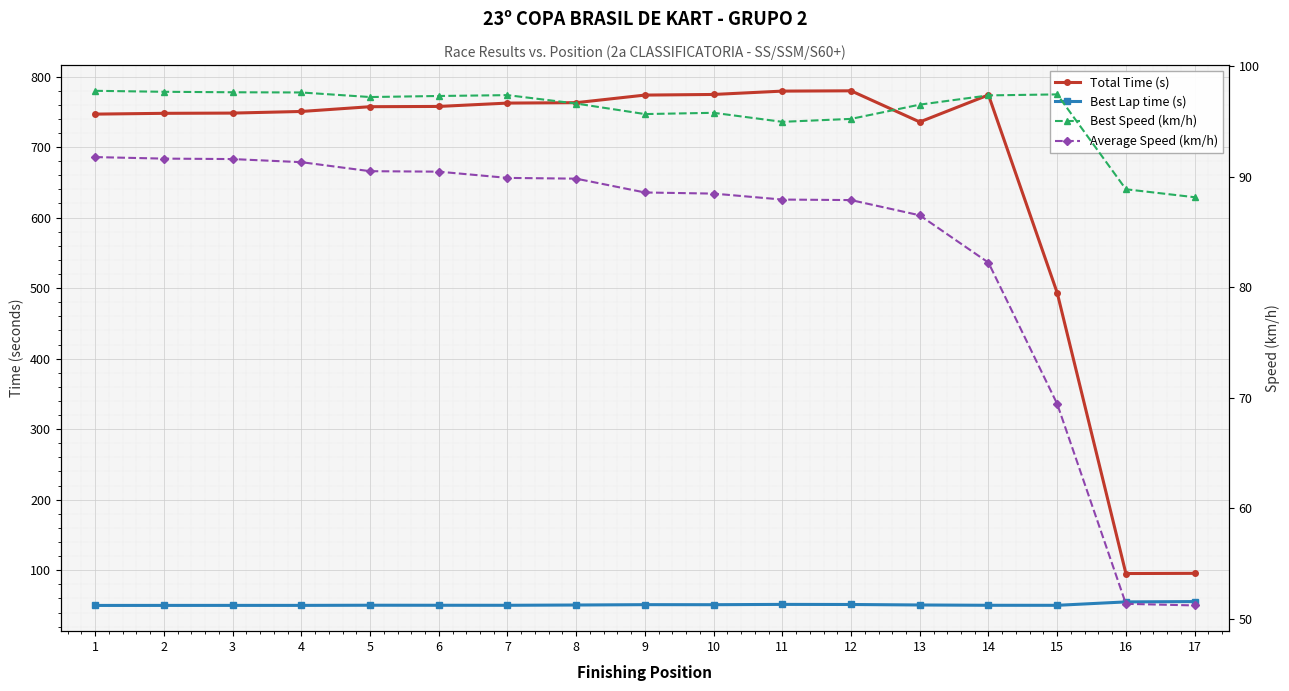

The value of Best Speed (km/h) at 3 is 145.4. True or false?

False